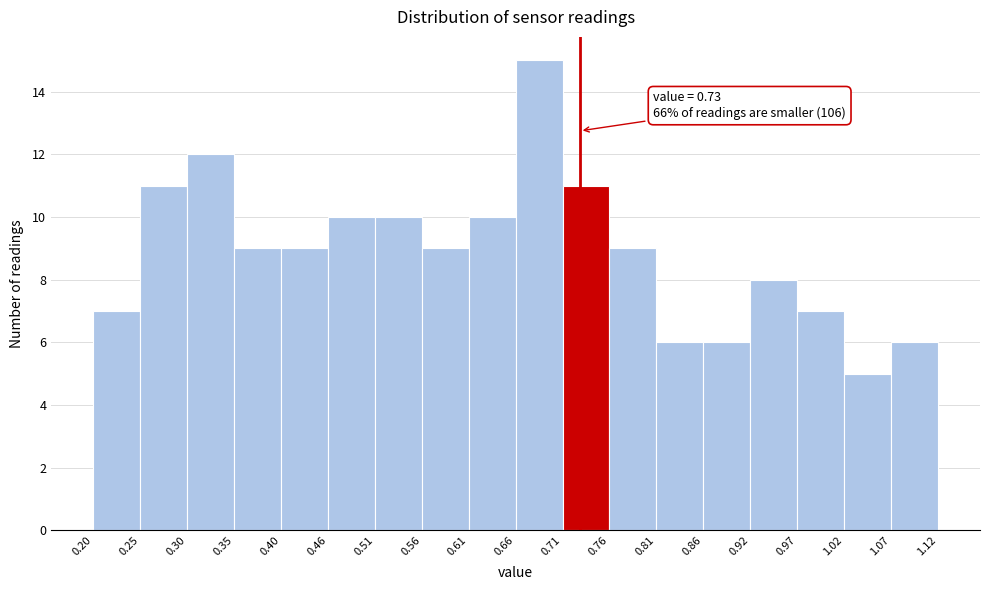

Over which range of the x-axis is the bar tallest?

0.66 to 0.71